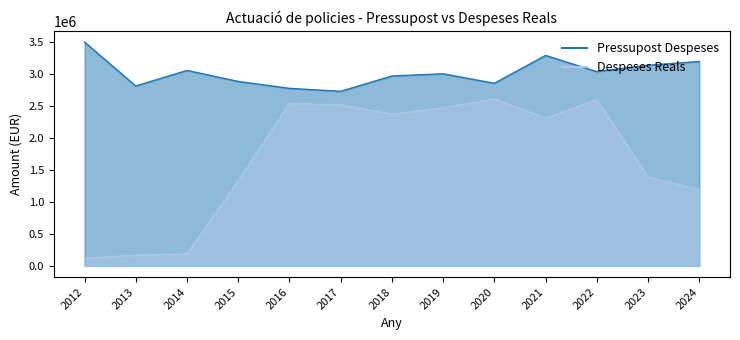

Reading right to left, transcribe all the data shown in this chart.

Pressupost Despeses: 2024=3195054.0	2023=3135930.0	2022=3036583.0	2021=3289533.0	2020=2854095.0	2019=3002266.0	2018=2968316.0	2017=2728714.0	2016=2774631.0	2015=2883151.0	2014=3055071.0	2013=2811606.0	2012=3498587.0
Despeses Reals: 2024=1192347.7	2023=1386957.0	2022=2599315.6	2021=2308824.1	2020=2610512.8	2019=2469666.7	2018=2370920.2	2017=2516471.3	2016=2539599.6	2015=1326039.9	2014=186289.6	2013=164847.3	2012=118994.9